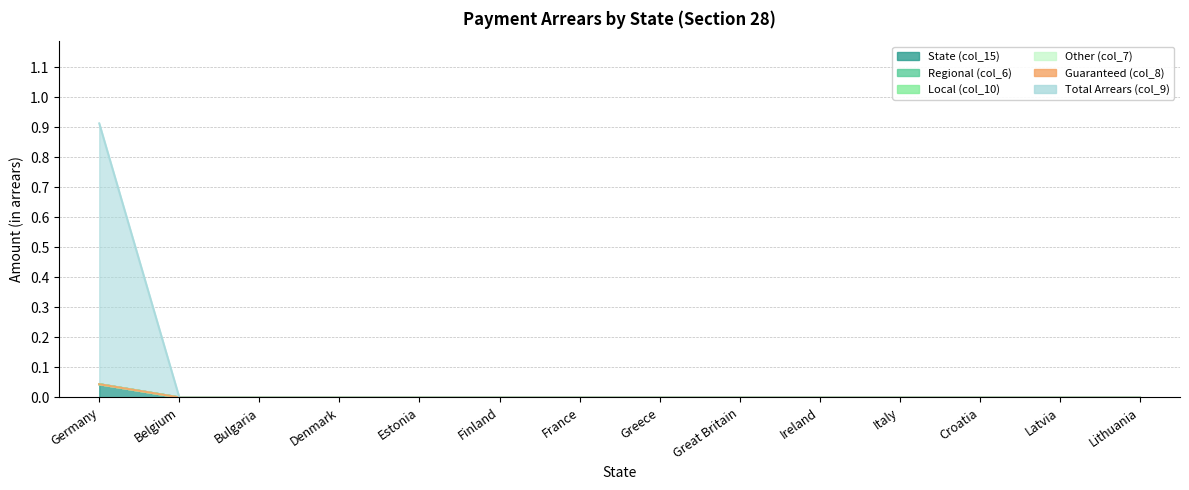

True or false: Other (col_7) has more than 0 points higher than both neighbors.

False